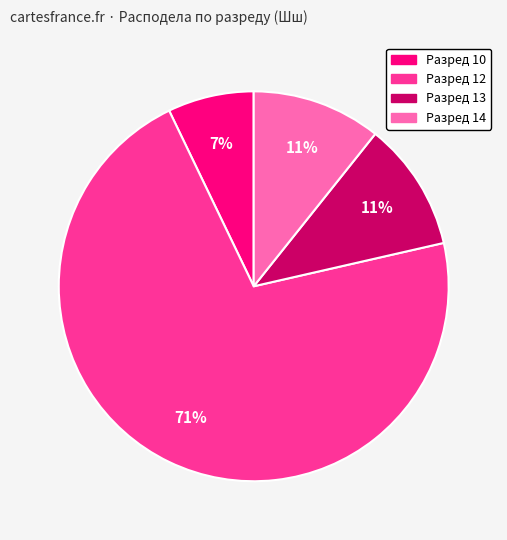

Does any single category account for the majority?

Yes